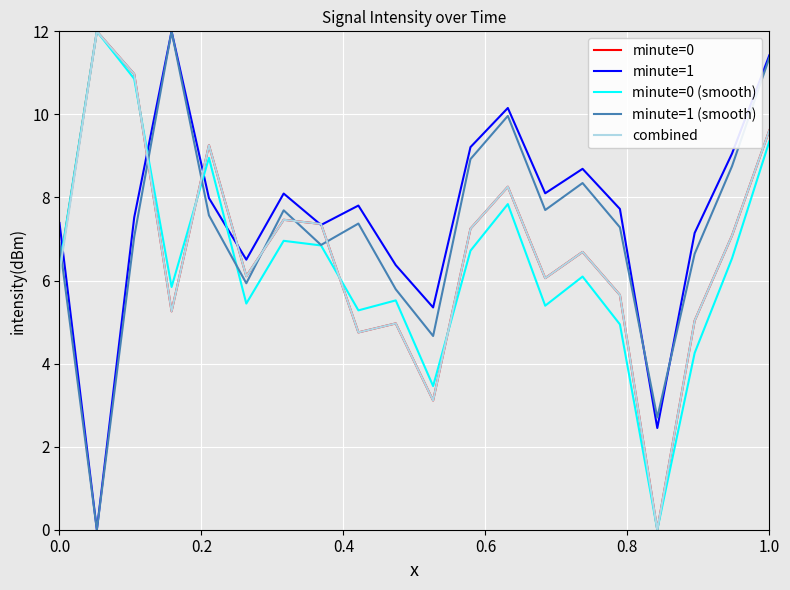

What is the highest value of the minute=1 (smooth) series?

12.0